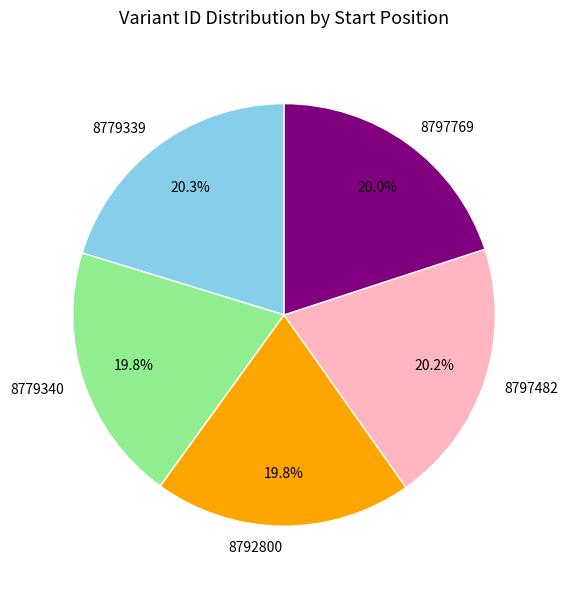

Count the number of slices in the pie.

5